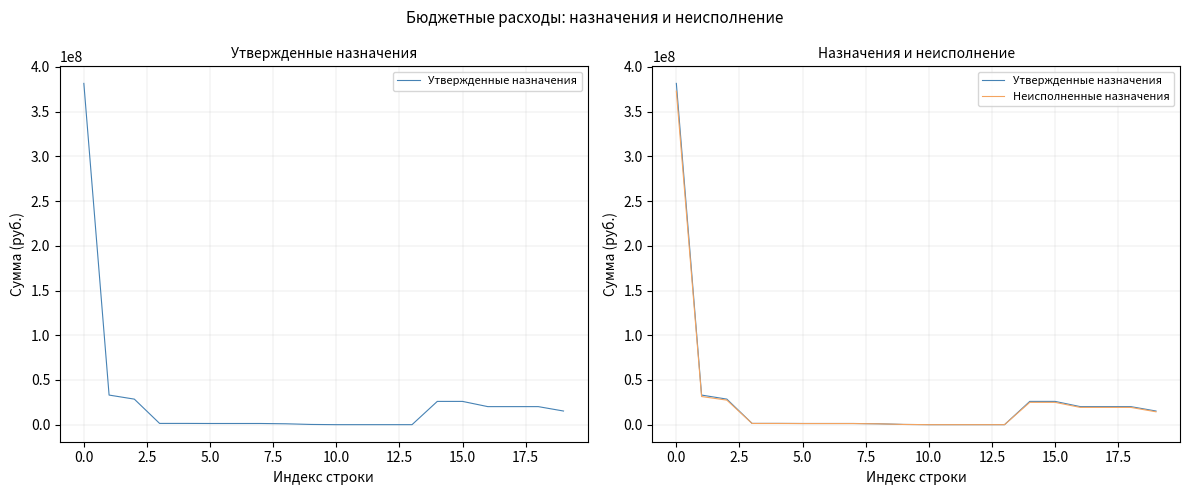

At how many categories does at least one series exceed 98060978?

1